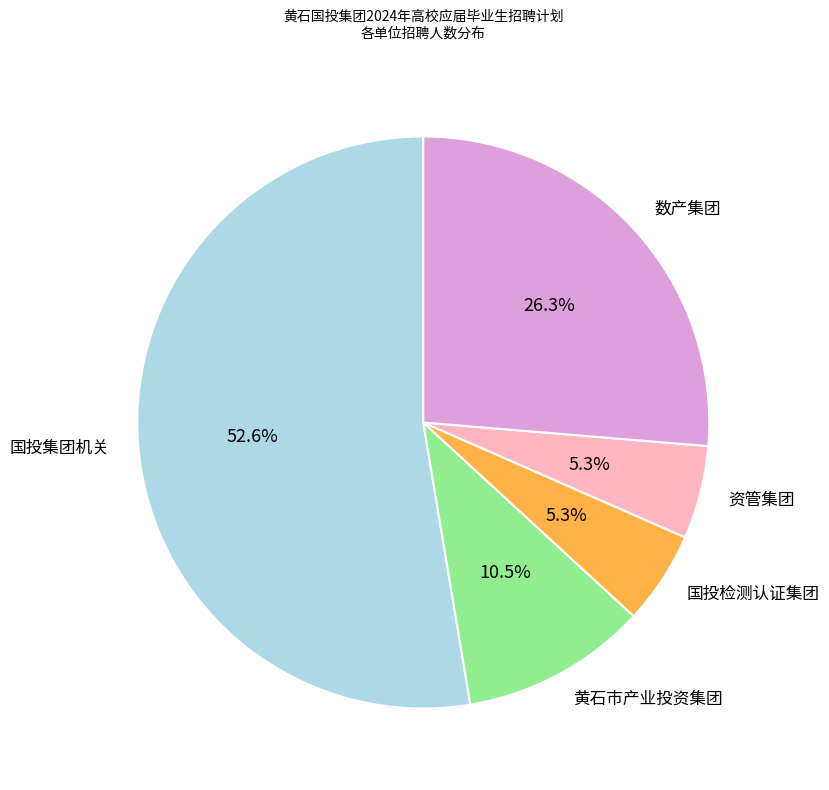

How many slices are in this pie chart?

5